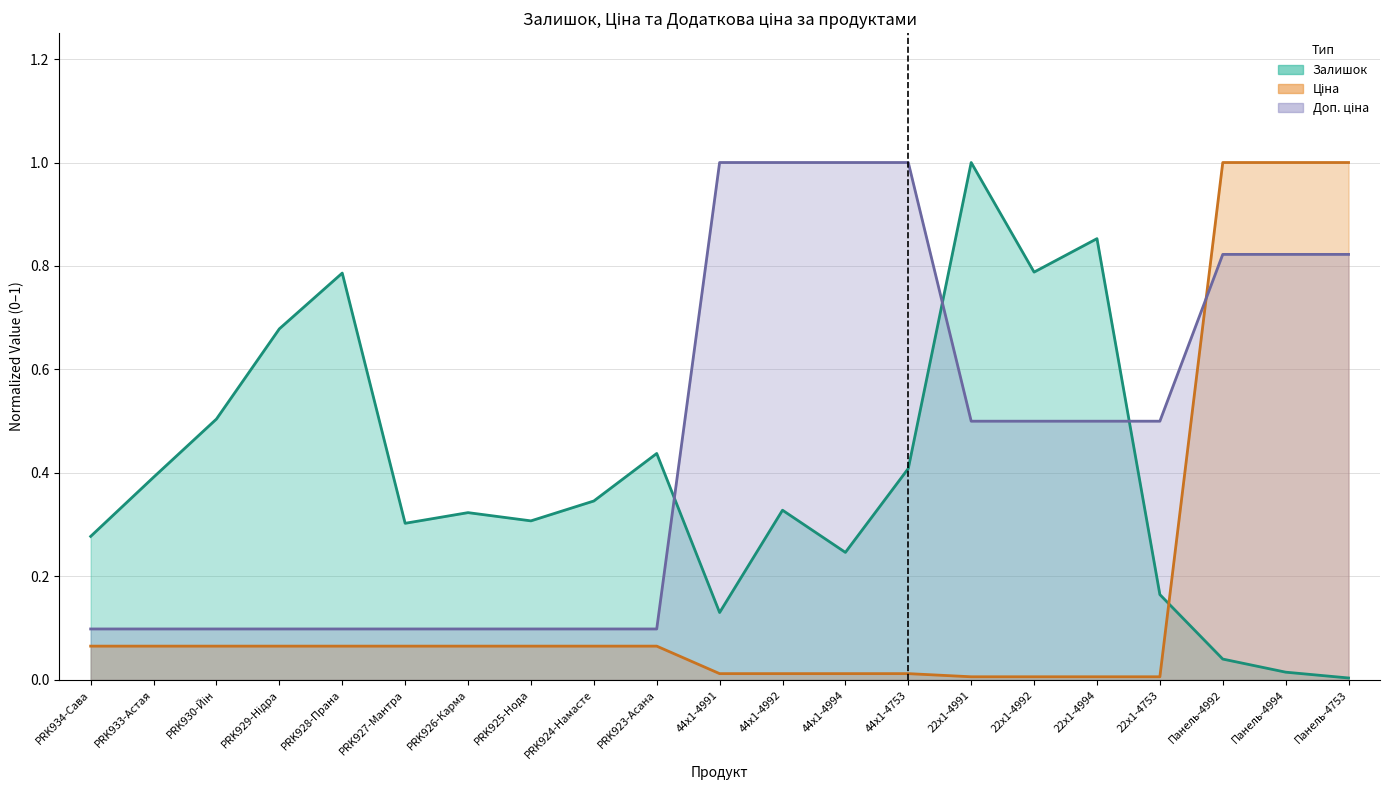

Which series has the largest total across all categories?

Доп. ціна